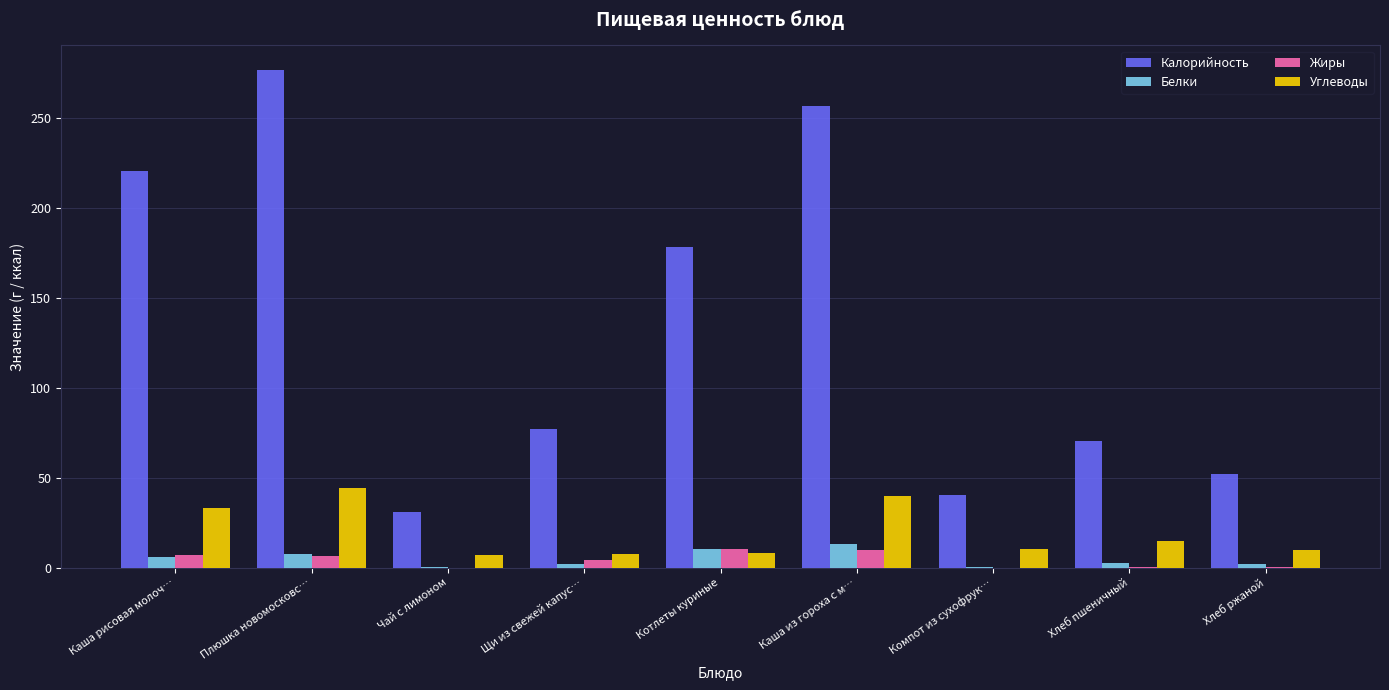

Which category has the highest value across all series?

Плюшка новомосковс…